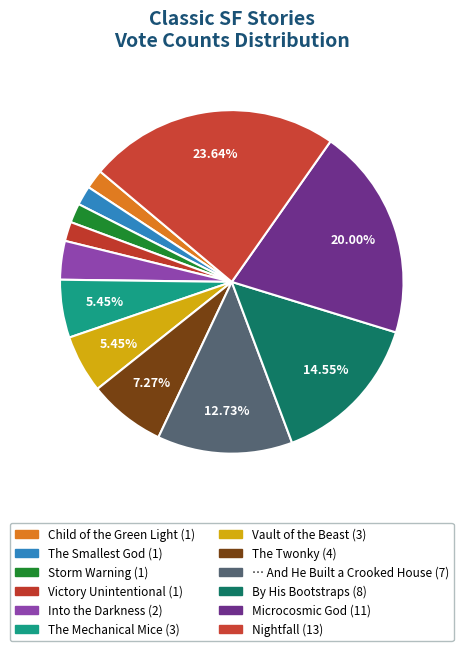

To the nearest percent, what is the difference between the largest and smallest slice percentages?

22%